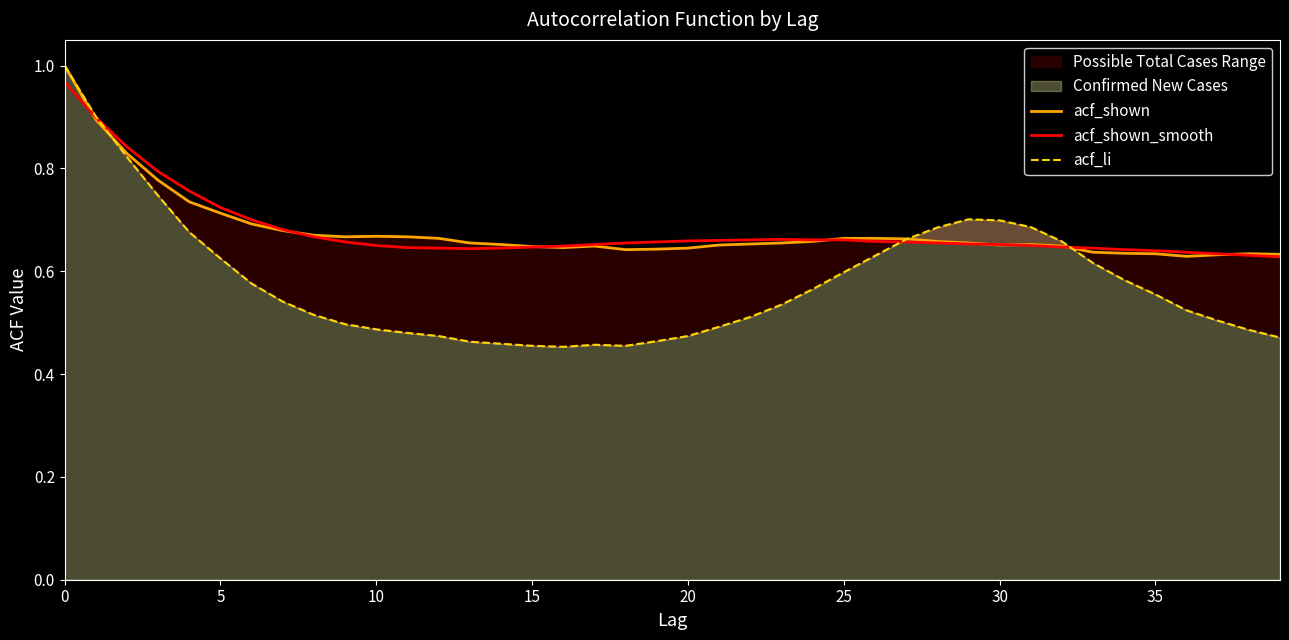

Which series has the largest total across all categories?

acf_shown_smooth